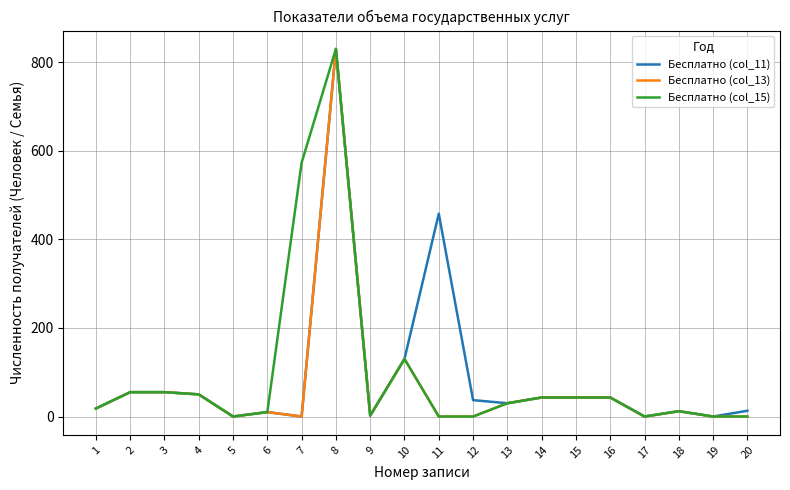

At which category is the sum across all series the highest?

8